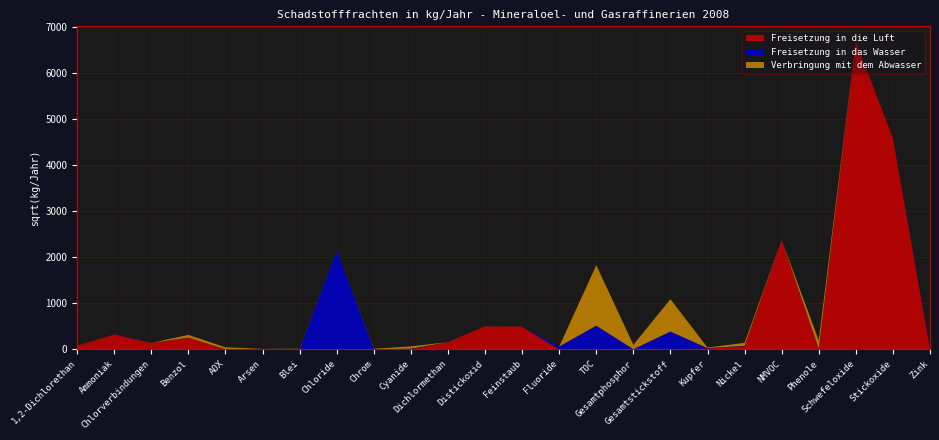

Reading right to left, extract all data points from this chart.

Freisetzung in die Luft: Zink=204	Stickoxide=21104000	Schwefeloxide=44728000	Phenole=0	NMVOC=5645000	Nickel=4651	Kupfer=273	Gesamtstickstoff=0	Gesamtphosphor=0	TOC=0	Fluoride=0	Feinstaub=240700	Distickoxid=249300	Dichlormethan=23600	Cyanide=0	Chrom=0	Chloride=0	Blei=0	Arsen=79	AOX=0	Benzol=64470	Chlorverbindungen=18800	Ammoniak=102400	1,2-Dichlorethan=6150
Freisetzung in das Wasser: Zink=545	Stickoxide=0	Schwefeloxide=0	Phenole=66	NMVOC=0	Nickel=75	Kupfer=62	Gesamtstickstoff=148700	Gesamtphosphor=0	TOC=262900	Fluoride=3440	Feinstaub=0	Distickoxid=0	Dichlormethan=0	Cyanide=172	Chrom=0	Chloride=4620000	Blei=0	Arsen=0	AOX=0	Benzol=0	Chlorverbindungen=0	Ammoniak=0	1,2-Dichlorethan=0
Verbringung mit dem Abwasser: Zink=0	Stickoxide=0	Schwefeloxide=0	Phenole=32710	NMVOC=0	Nickel=3987	Kupfer=195	Gesamtstickstoff=495000	Gesamtphosphor=9440	TOC=1730000	Fluoride=0	Feinstaub=0	Distickoxid=0	Dichlormethan=0	Cyanide=2469	Chrom=83	Chloride=0	Blei=72	Arsen=0	AOX=1700	Benzol=3387	Chlorverbindungen=0	Ammoniak=0	1,2-Dichlorethan=0